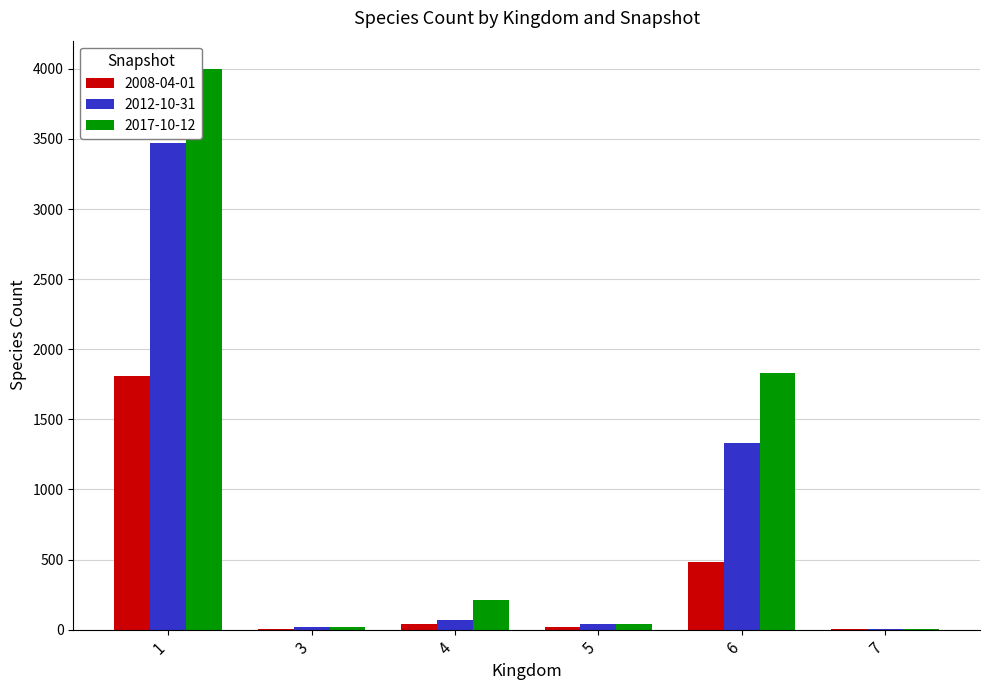

At which category is the sum across all series the highest?

1